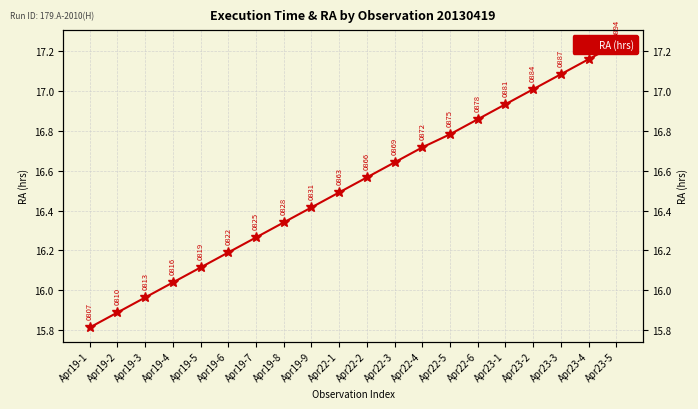

Is this an area chart (filled region under the line)?

No